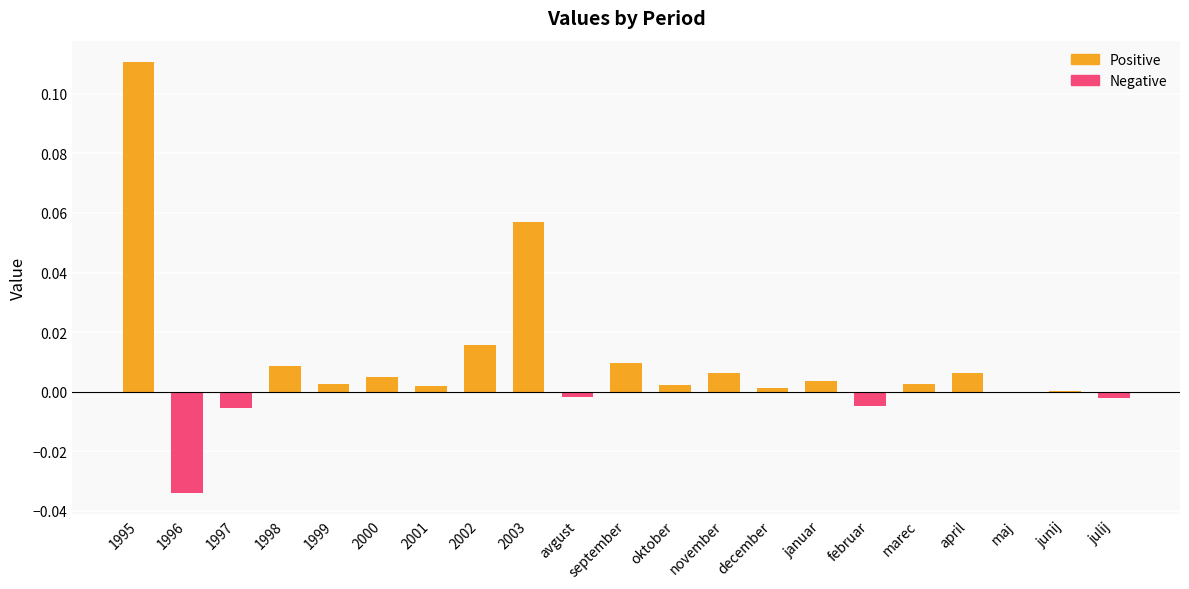

Is it true that the value at 1998 is 0.0?

True